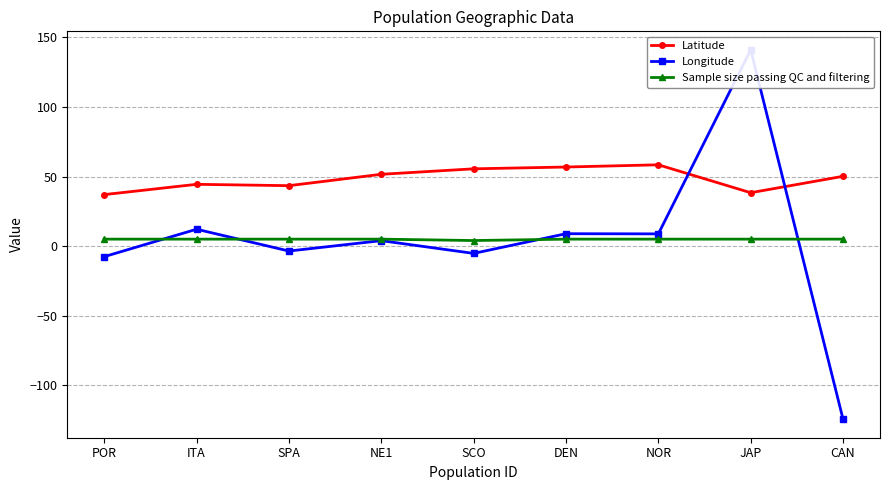

Between NE1 and NOR, which series saw the biggest shift?

Latitude